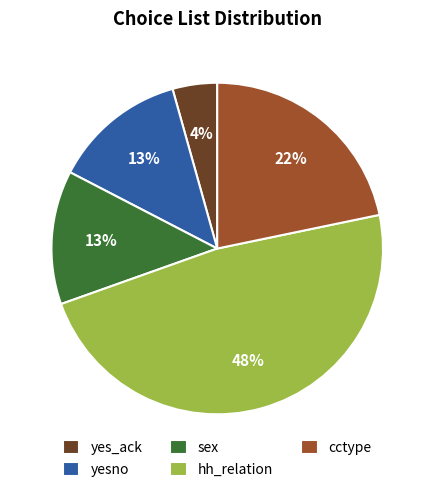

To the nearest percent, what is the difference between the cctype and hh_relation slice percentages?

26%